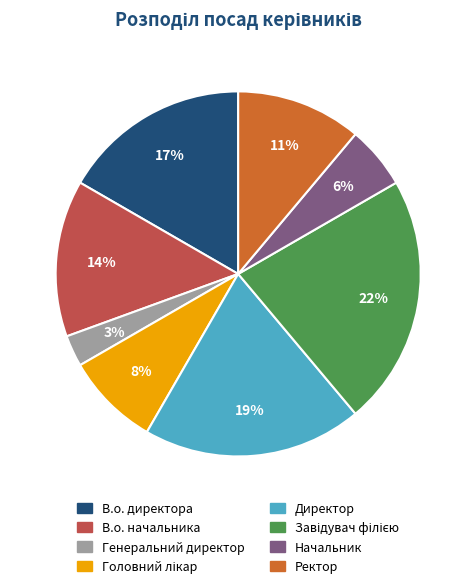

To the nearest percent, what percentage of the pie is В.о. начальника?

14%